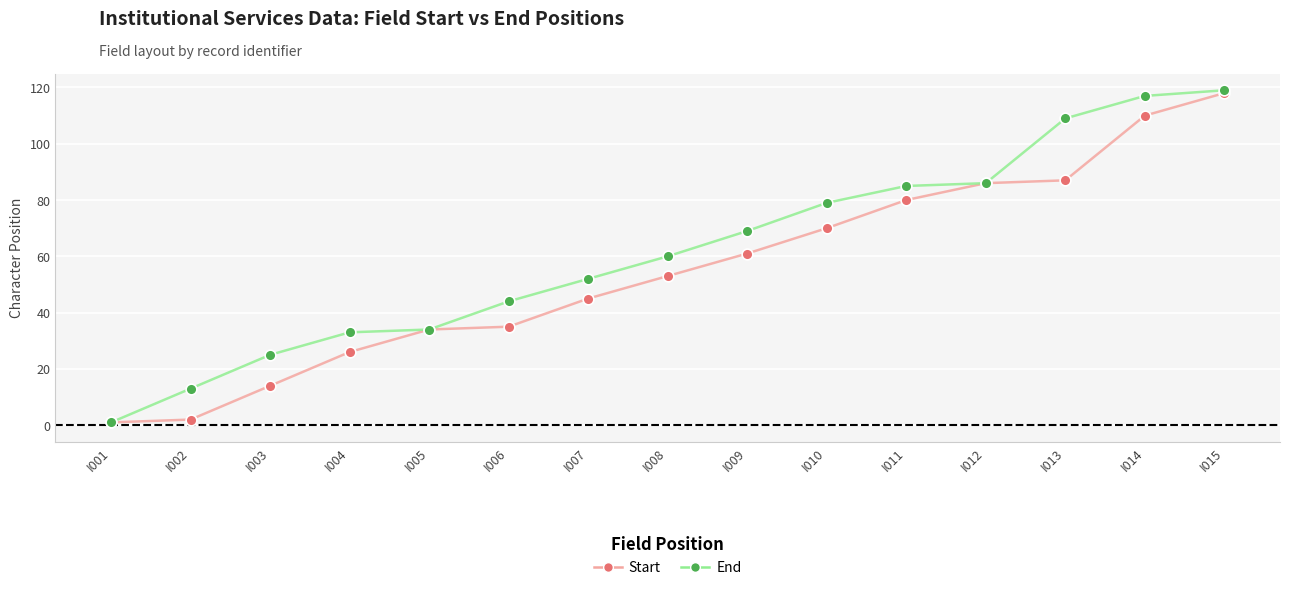

What are all the series names shown in the legend?

Start, End